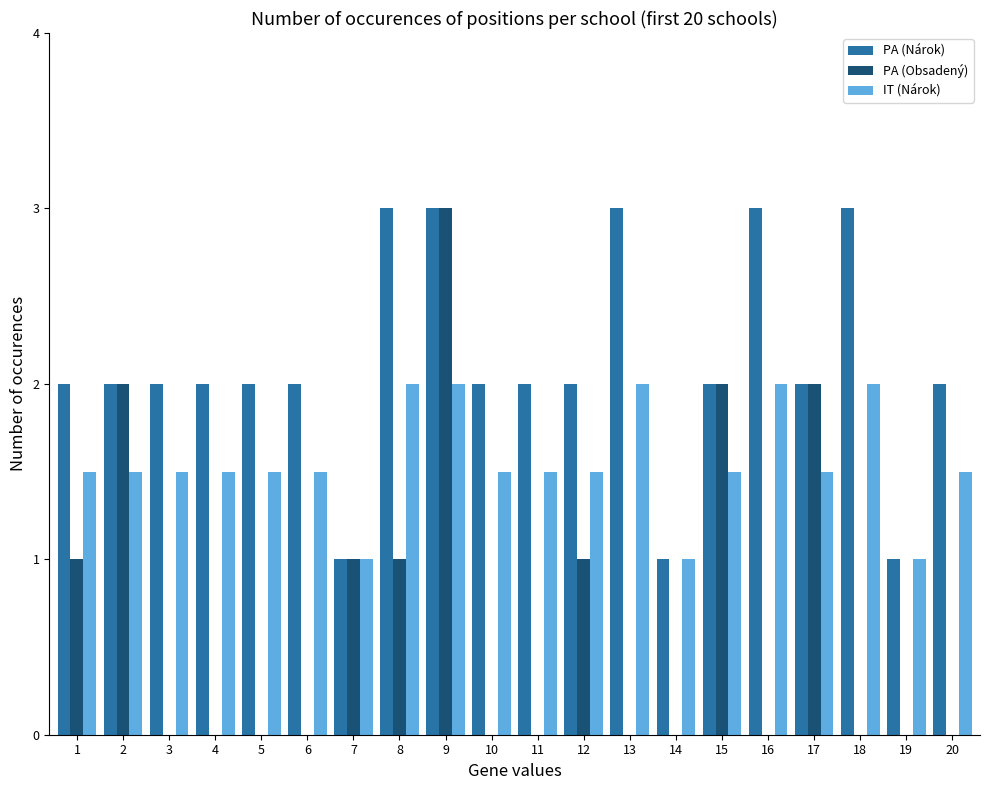

What are all the series names shown in the legend?

PA (Nárok), PA (Obsadený), IT (Nárok)